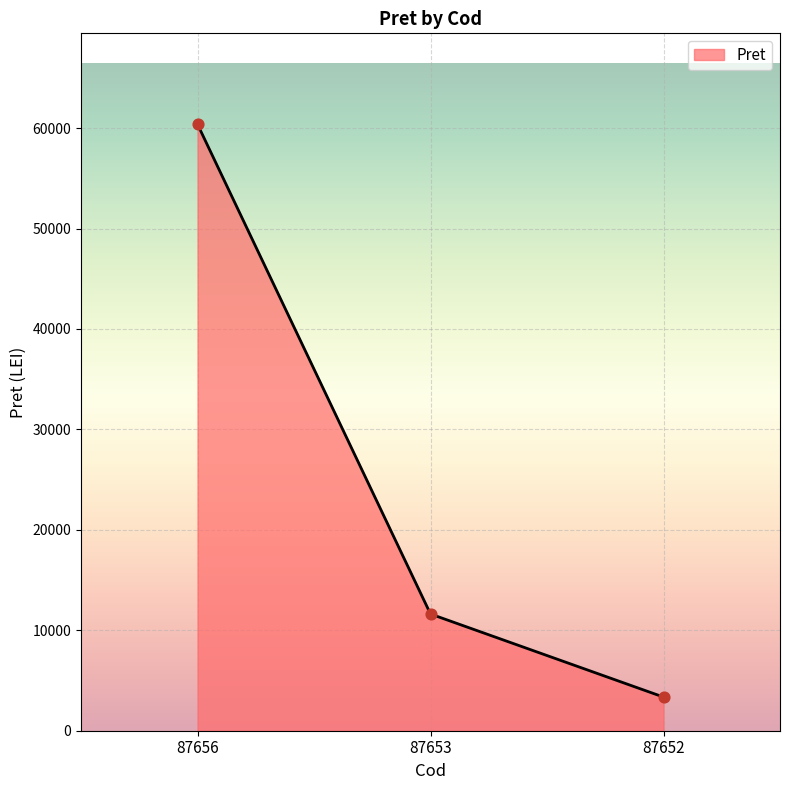

What is the change in value from 87656 to 87652?

-57028.4